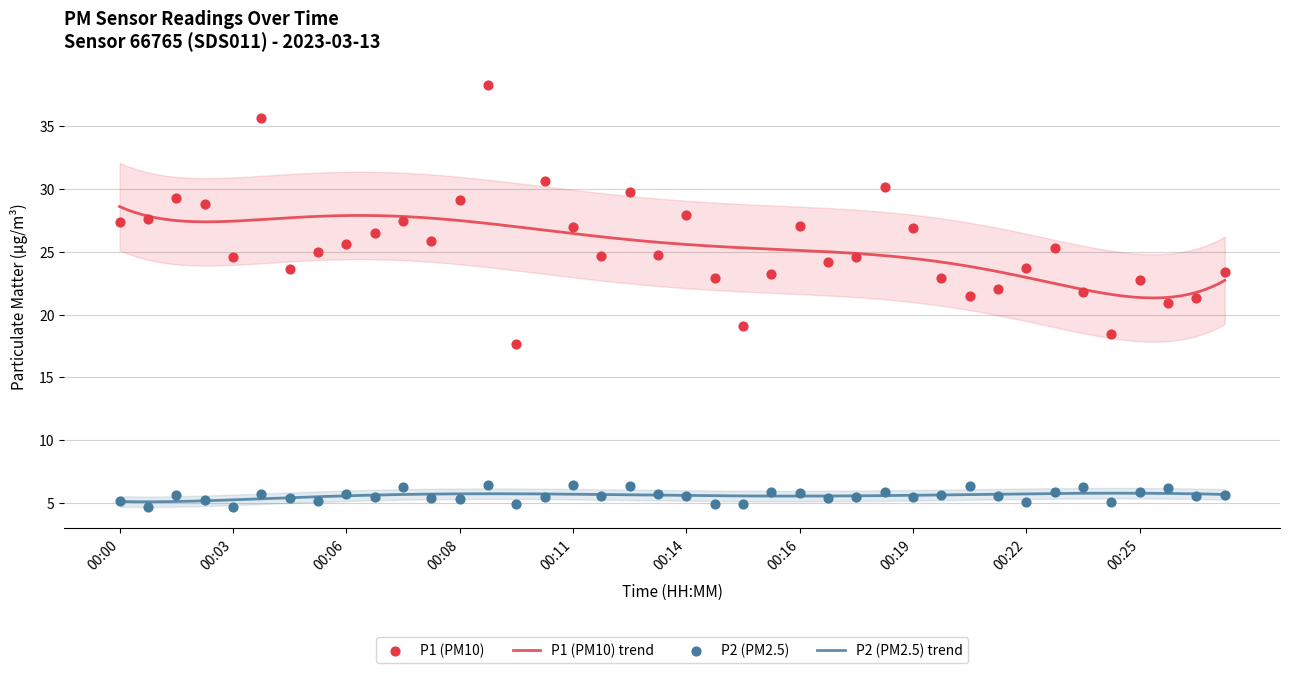

At how many categories does at least one series exceed 36?

1